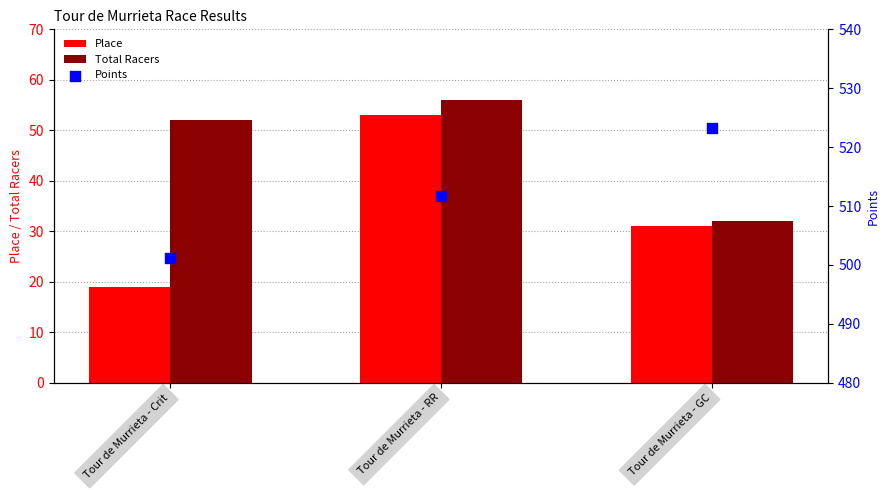

What are all the series names shown in the legend?

Place, Total Racers, Points